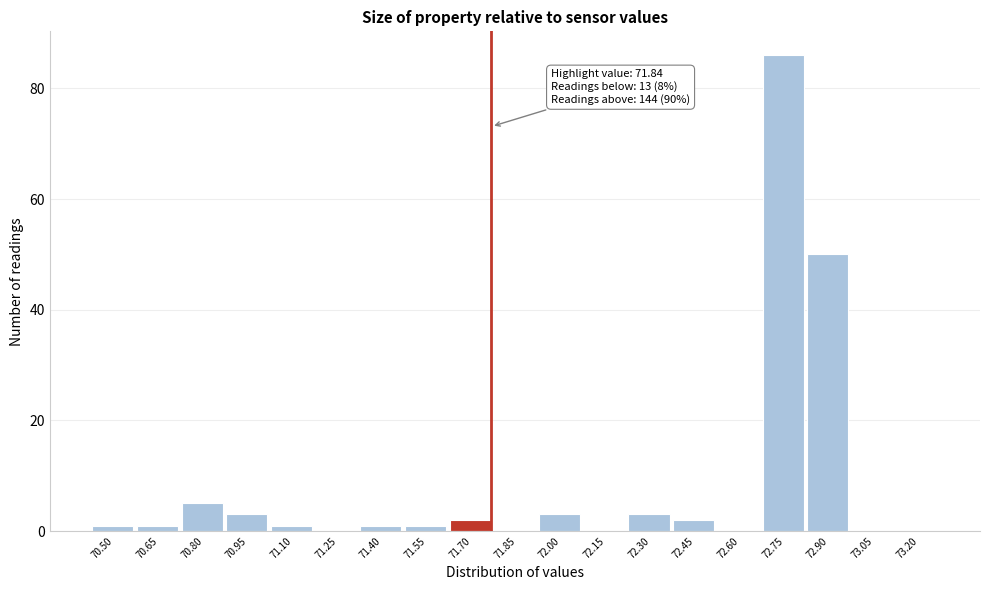

Reading right to left, transcribe all the data shown in this chart.

73.20=0	73.05=0	72.90=50	72.75=86	72.60=0	72.45=2	72.30=3	72.15=0	72.00=3	71.85=0	71.70=2	71.55=1	71.40=1	71.25=0	71.10=1	70.95=3	70.80=5	70.65=1	70.50=1